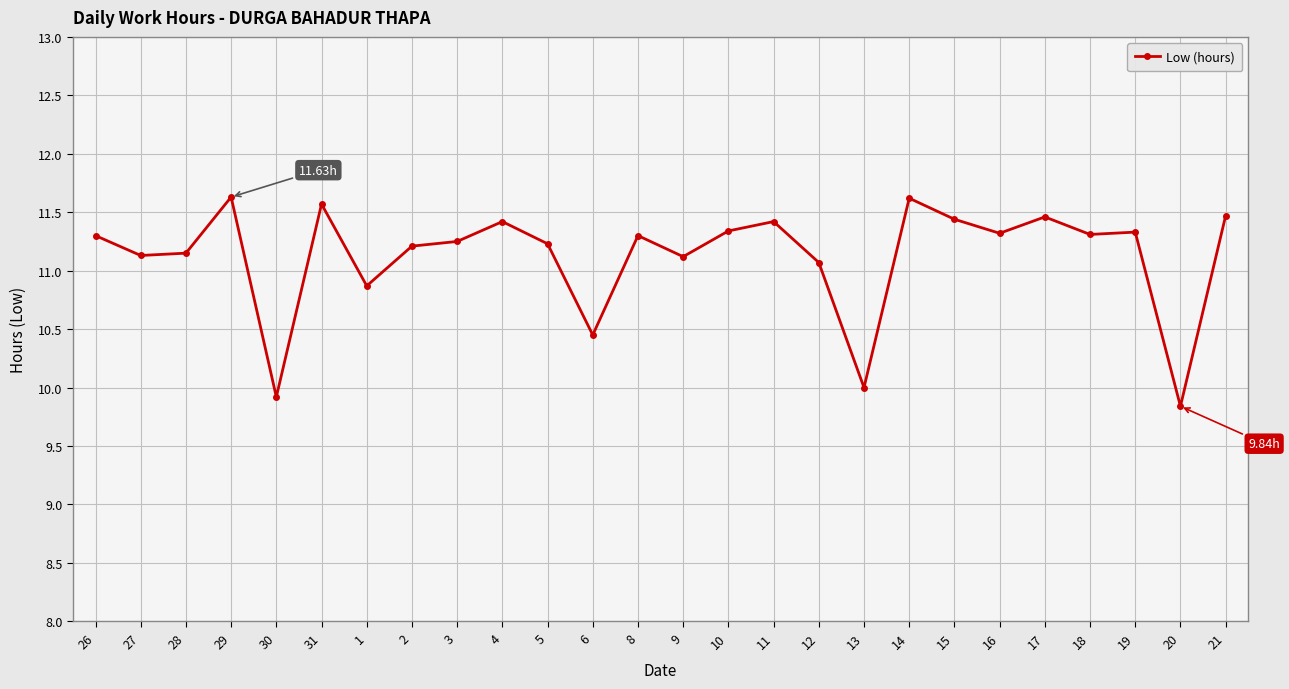

What is the change in value from 9 to 13?

-1.1